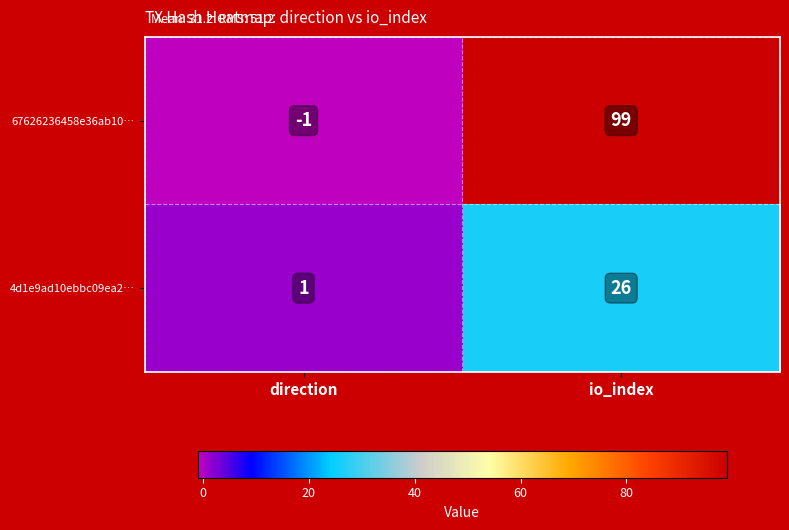

What is the maximum value shown in the chart?

99